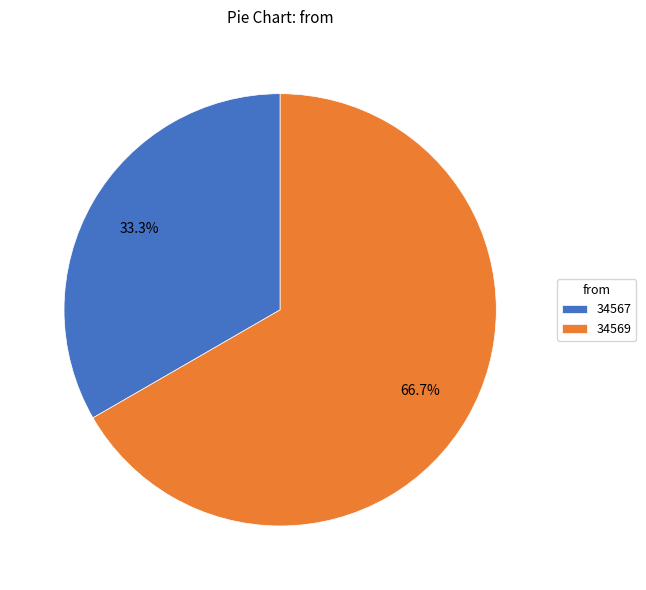

To the nearest percent, what is the combined percentage of 34569 and 34567?

100%